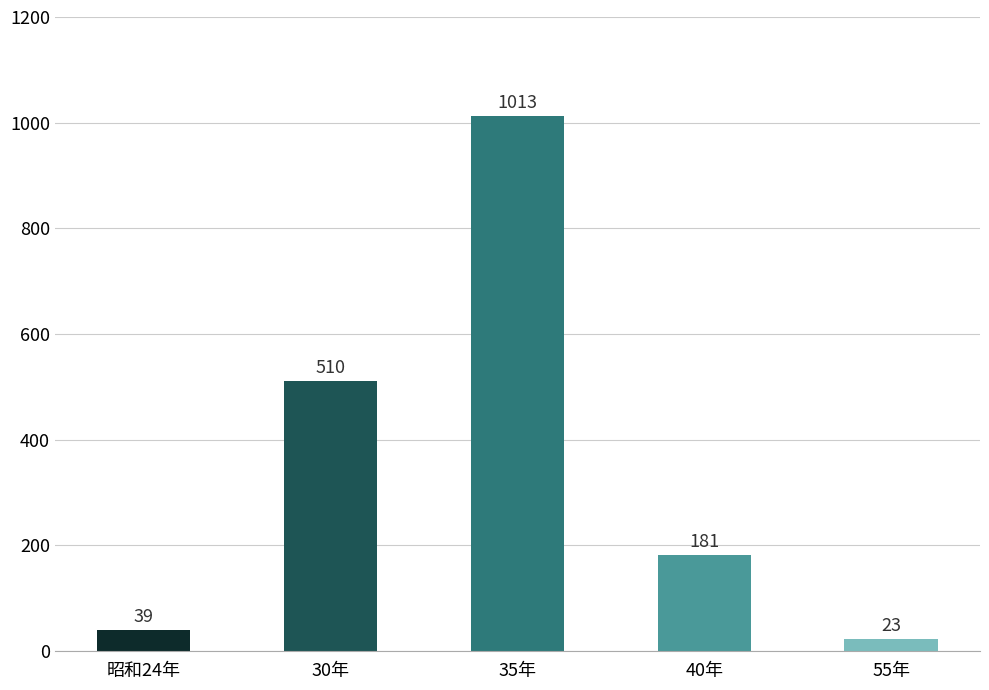

What is the smallest value displayed?

23